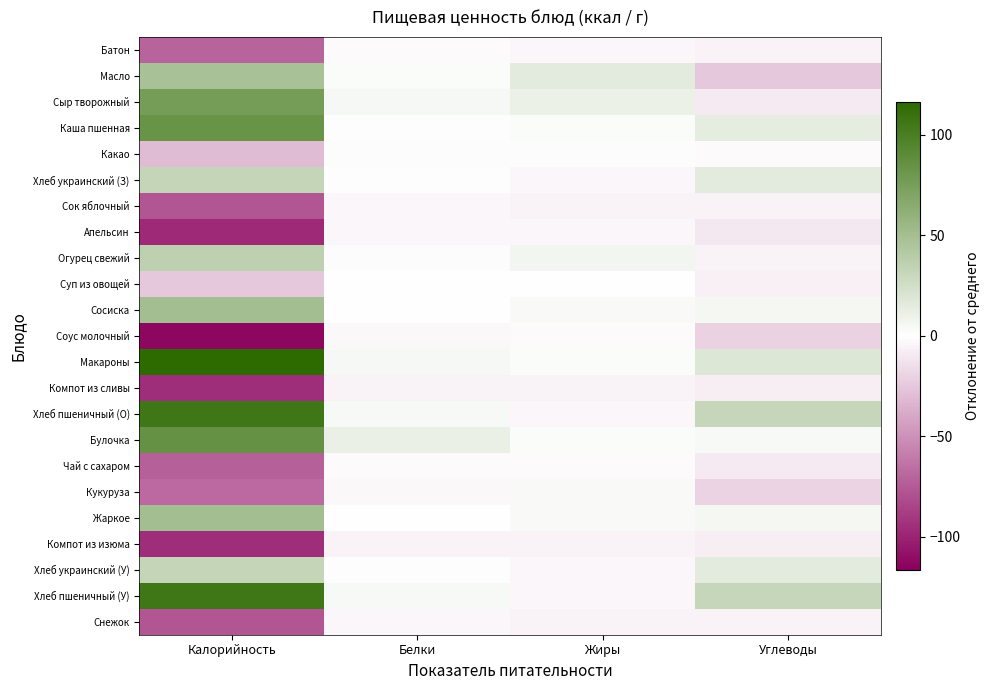

At how many categories does at least one series exceed 107?

1